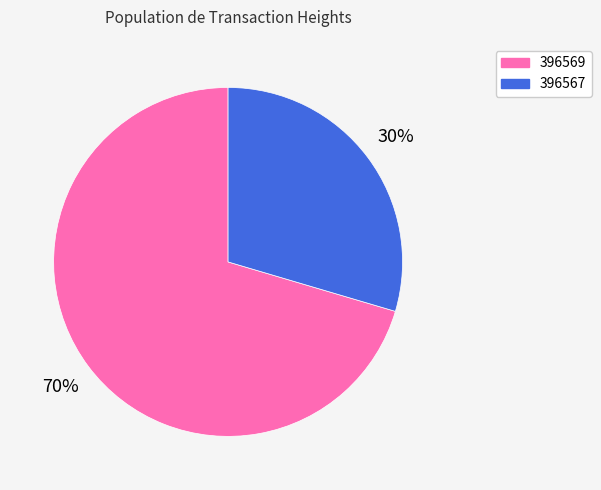

Rank the categories by value from highest to lowest.

396569, 396567